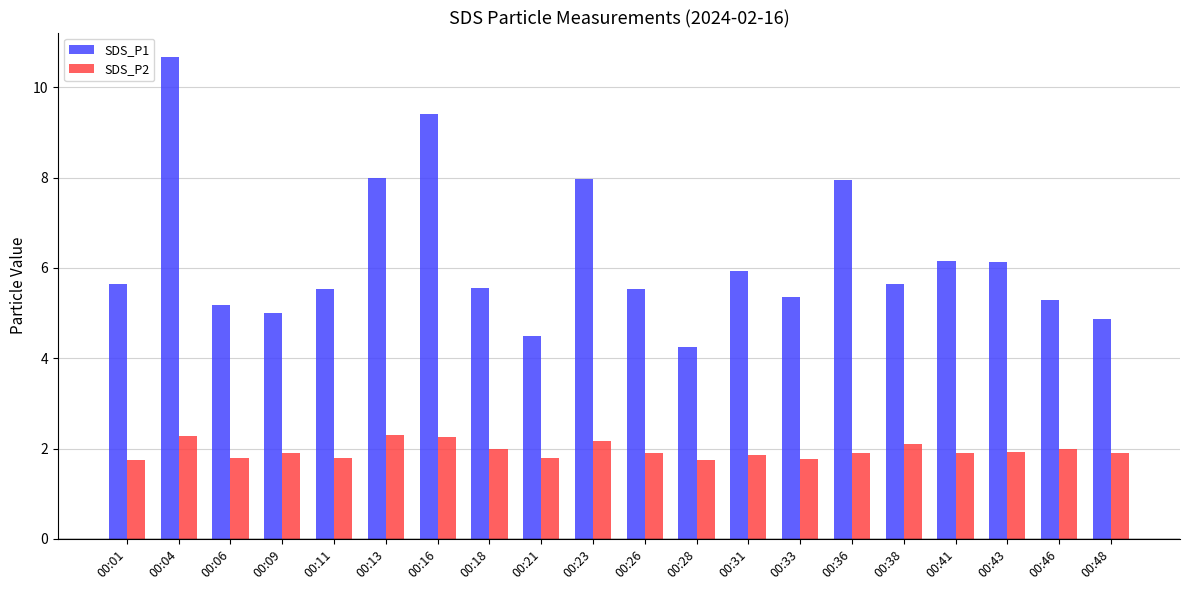

Rank the series by their average value, from highest to lowest.

SDS_P1, SDS_P2